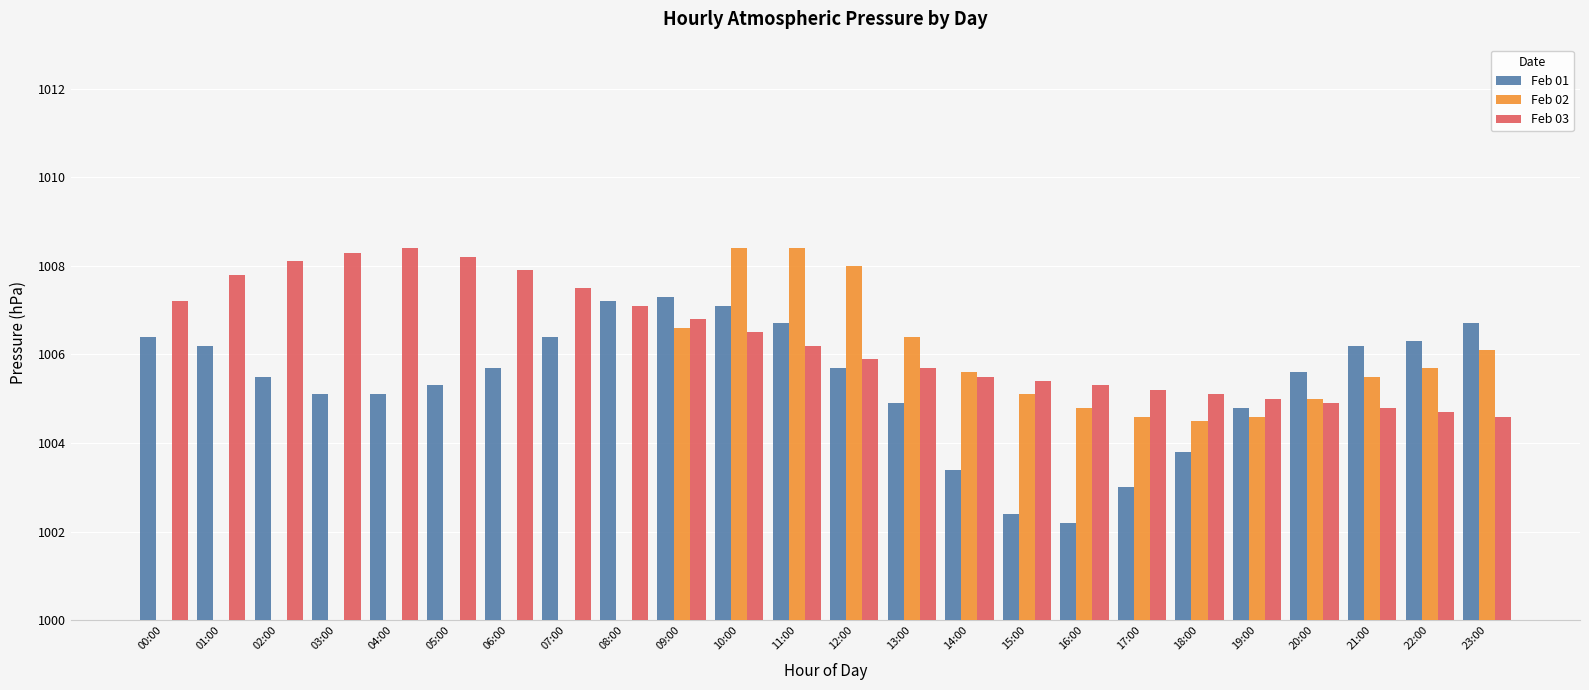

What is the sum of the Feb 03 values at 10:00 and 20:00?

11.4